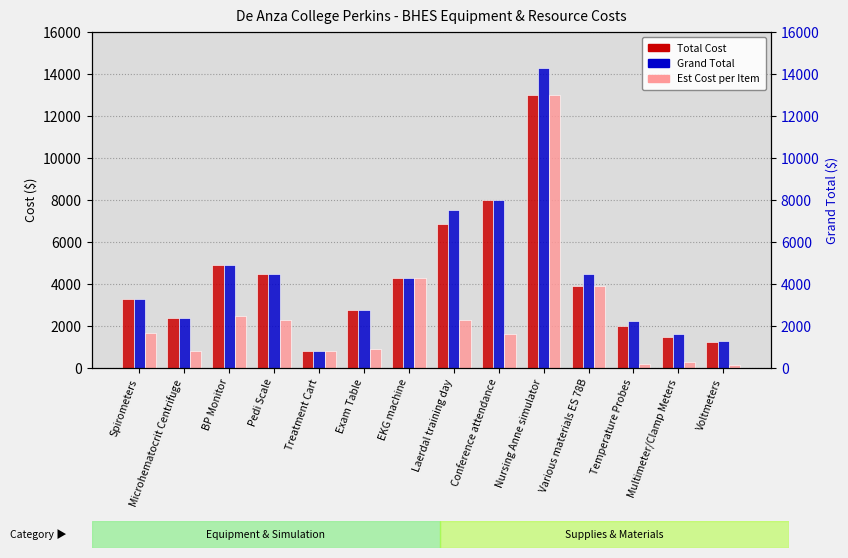

What is the label of the 6th bar from the left?

Exam Table